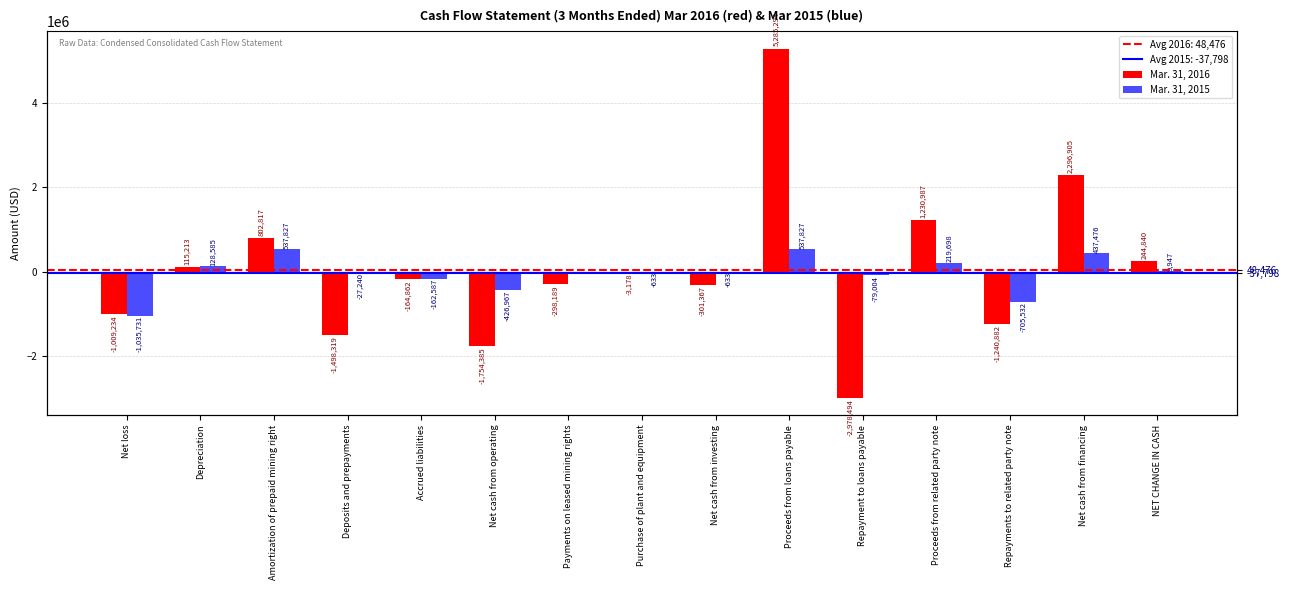

How many negative values does the Mar. 31, 2015 series have?

8